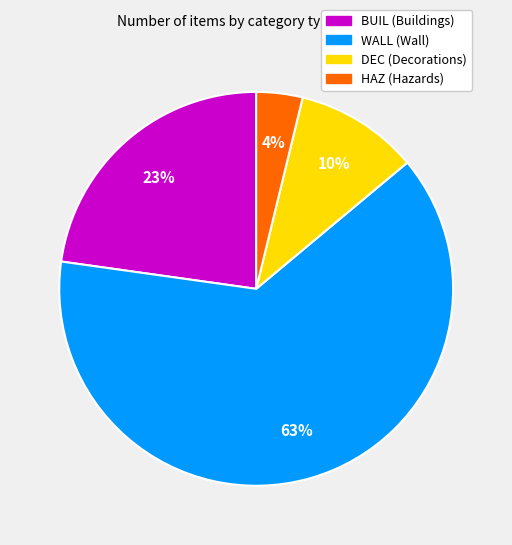

Is there a majority slice in this chart?

Yes